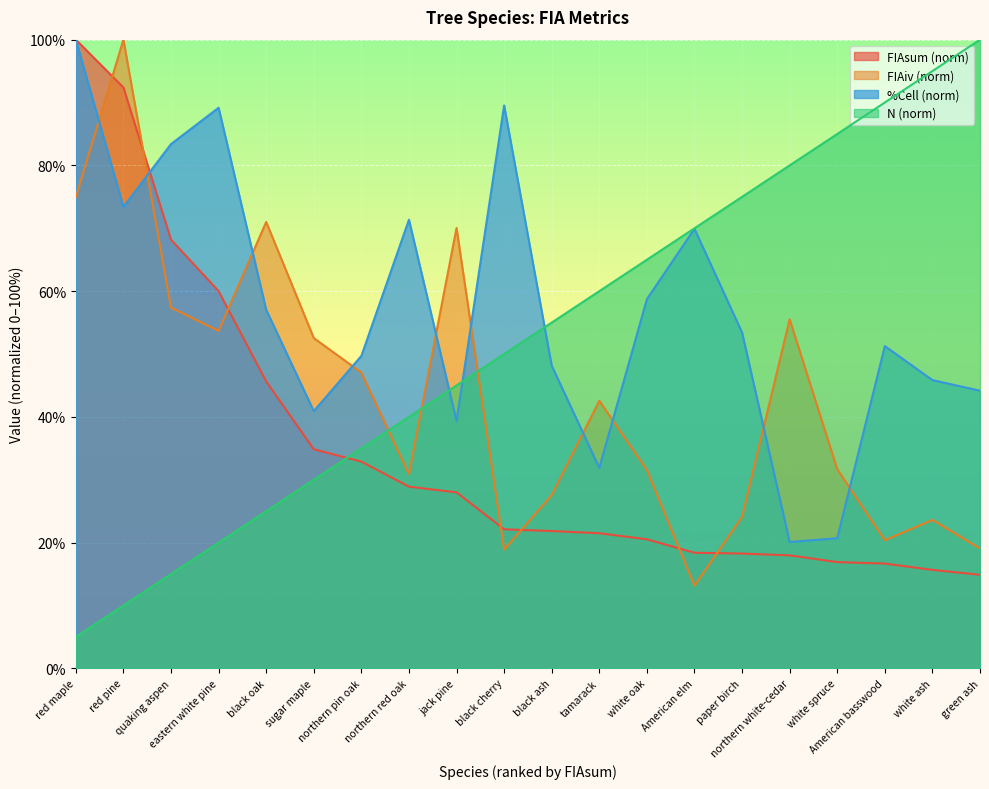

How many lines are shown in the chart?

4